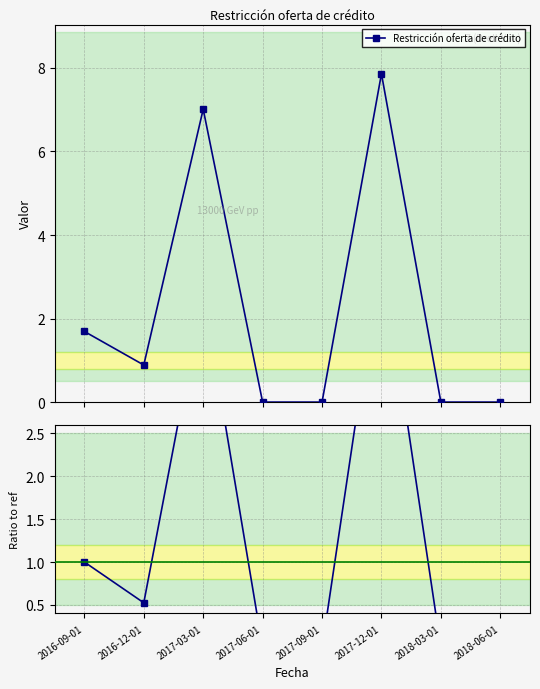

What is the label of the 3rd point from the right?

2017-12-01